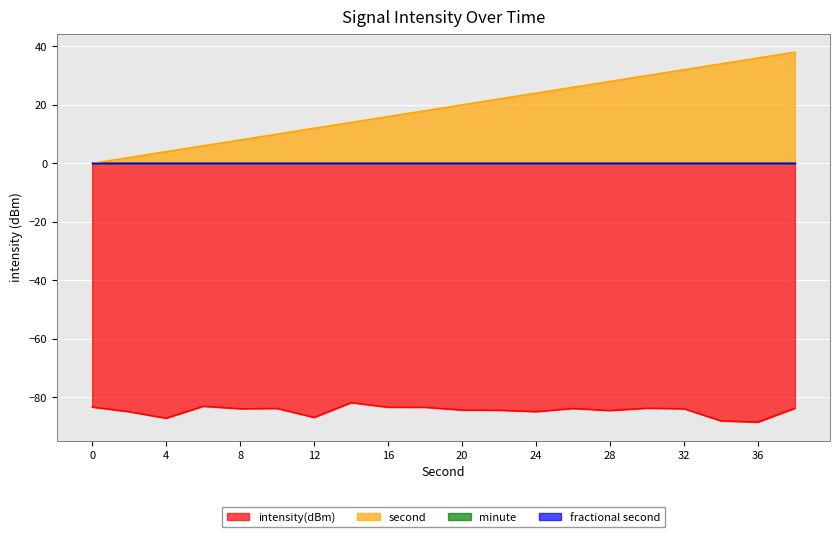

Which label corresponds to the largest value in the chart?

38